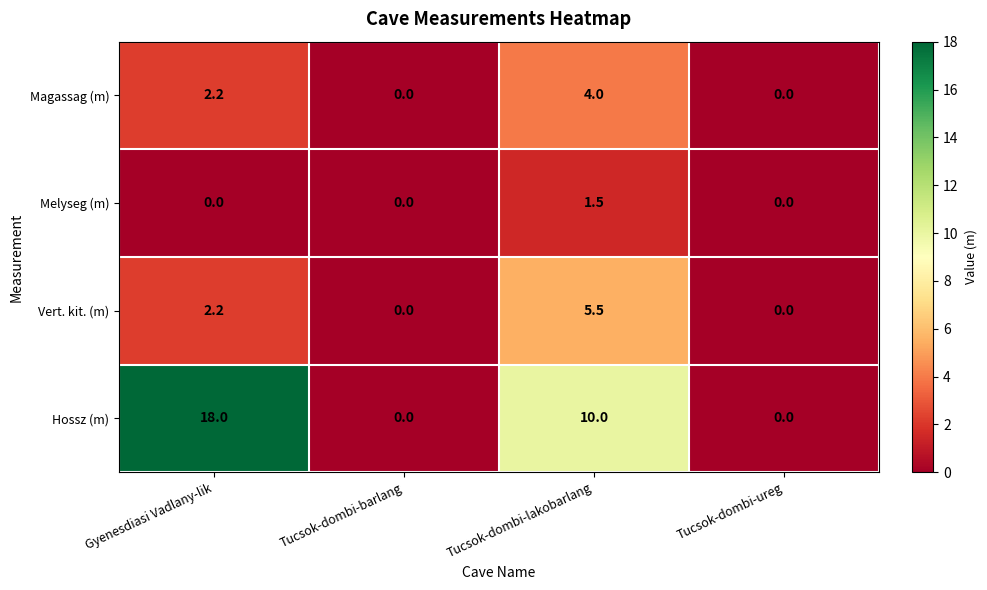

What is the difference between the highest and lowest values at Gyenesdiasi Vadlany-lik?

18.0